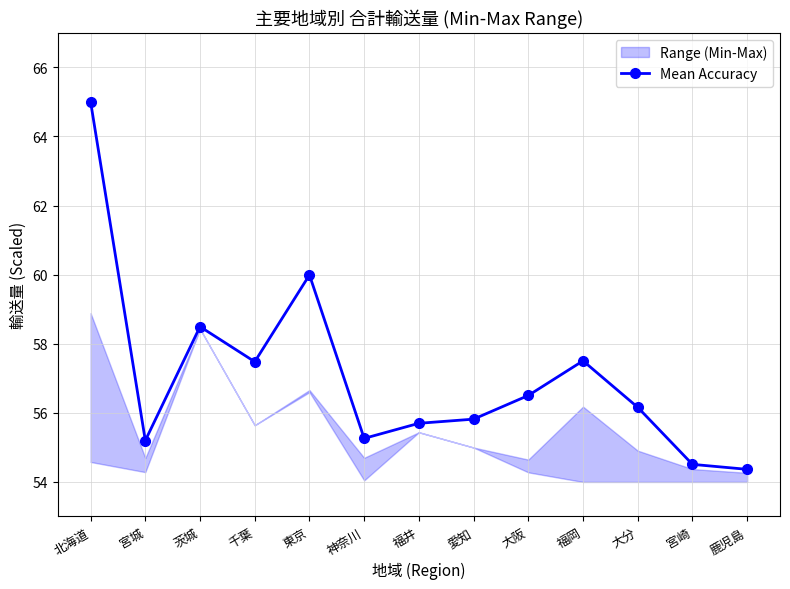

Reading left to right, extract all data points from this chart.

65.0	55.2	58.5	57.5	60.0	55.3	55.7	55.8	56.5	57.5	56.2	54.5	54.4